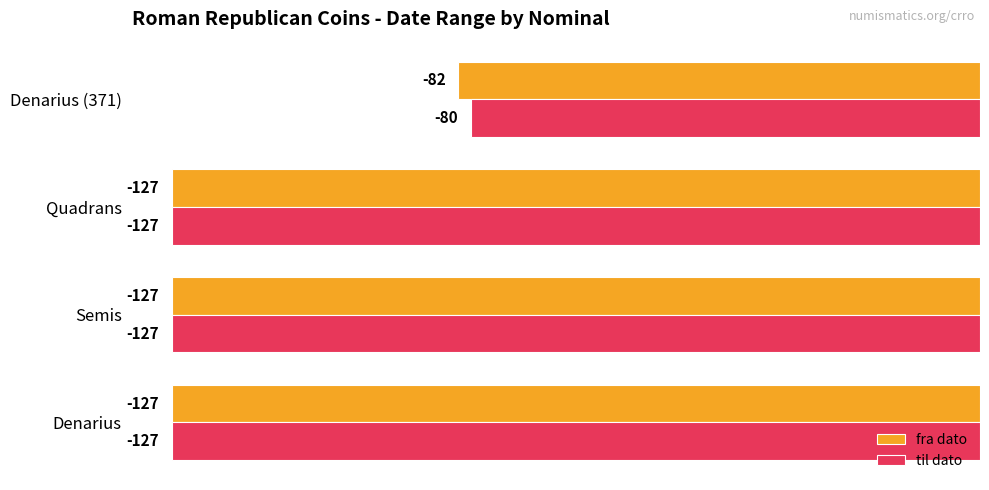

The til dato series shows -57 at Semis. True or false?

False